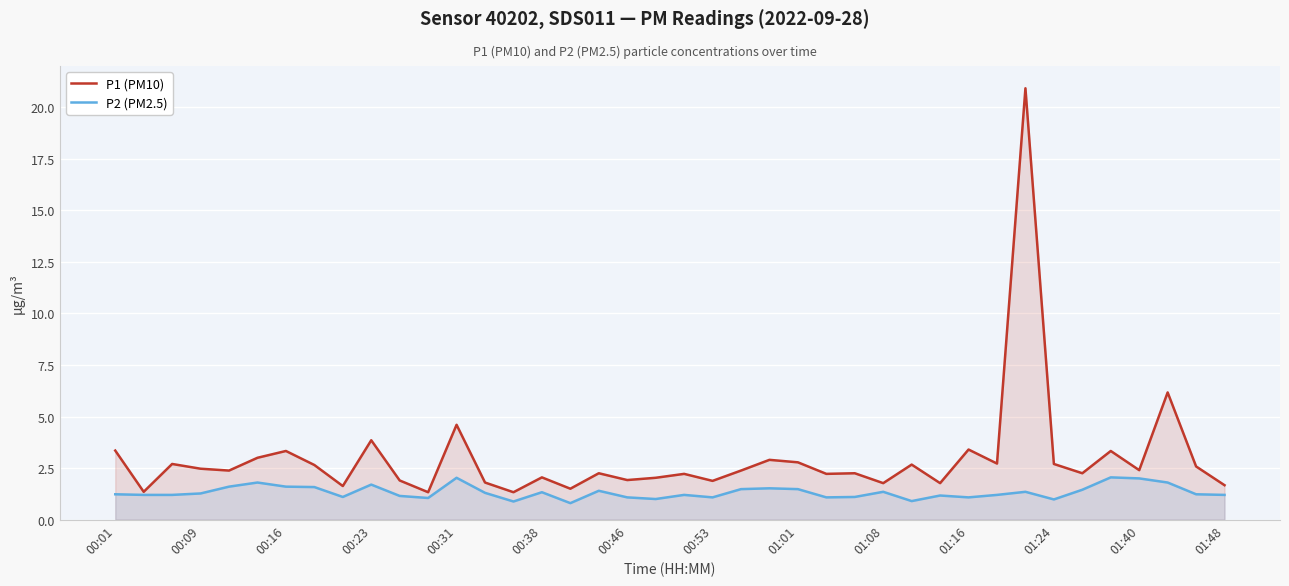

List the series in order of their peak value, lowest first.

P2 (PM2.5), P1 (PM10)